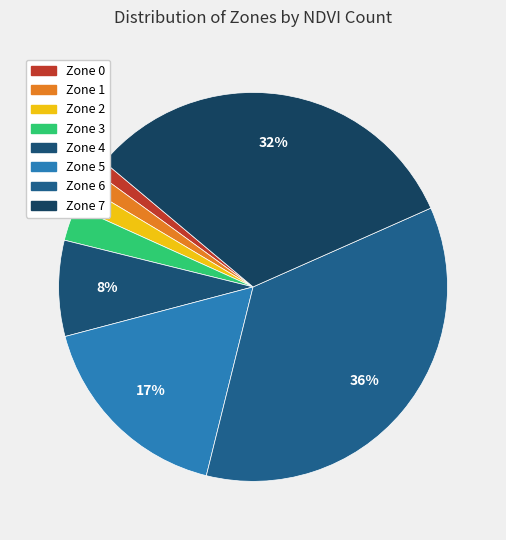

To the nearest percent, what percentage of the pie is Zone 2?

2%